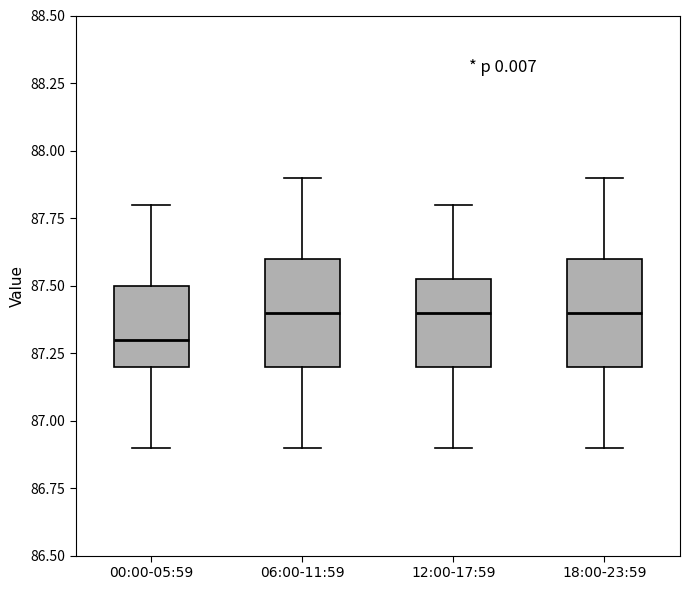

Reading left to right, transcribe this box plot: for each box, give where its median line is, the range the box spans, and where its two whiskers end, as read against the y-axis. The values are not printed on the chart, so give them approximately, as read against the axis.

00:00-05:59: median 87.30, box 87.20 to 87.50, whiskers 86.90 to 87.80
06:00-11:59: median 87.40, box 87.20 to 87.60, whiskers 86.90 to 87.90
12:00-17:59: median 87.40, box 87.20 to 87.55, whiskers 86.90 to 87.80
18:00-23:59: median 87.40, box 87.20 to 87.60, whiskers 86.90 to 87.90